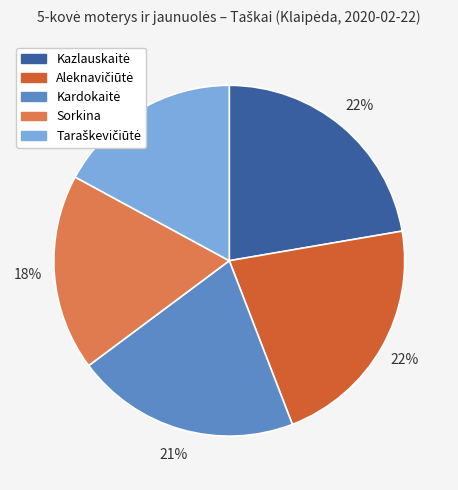

To the nearest percent, what is the average slice percentage?

20%